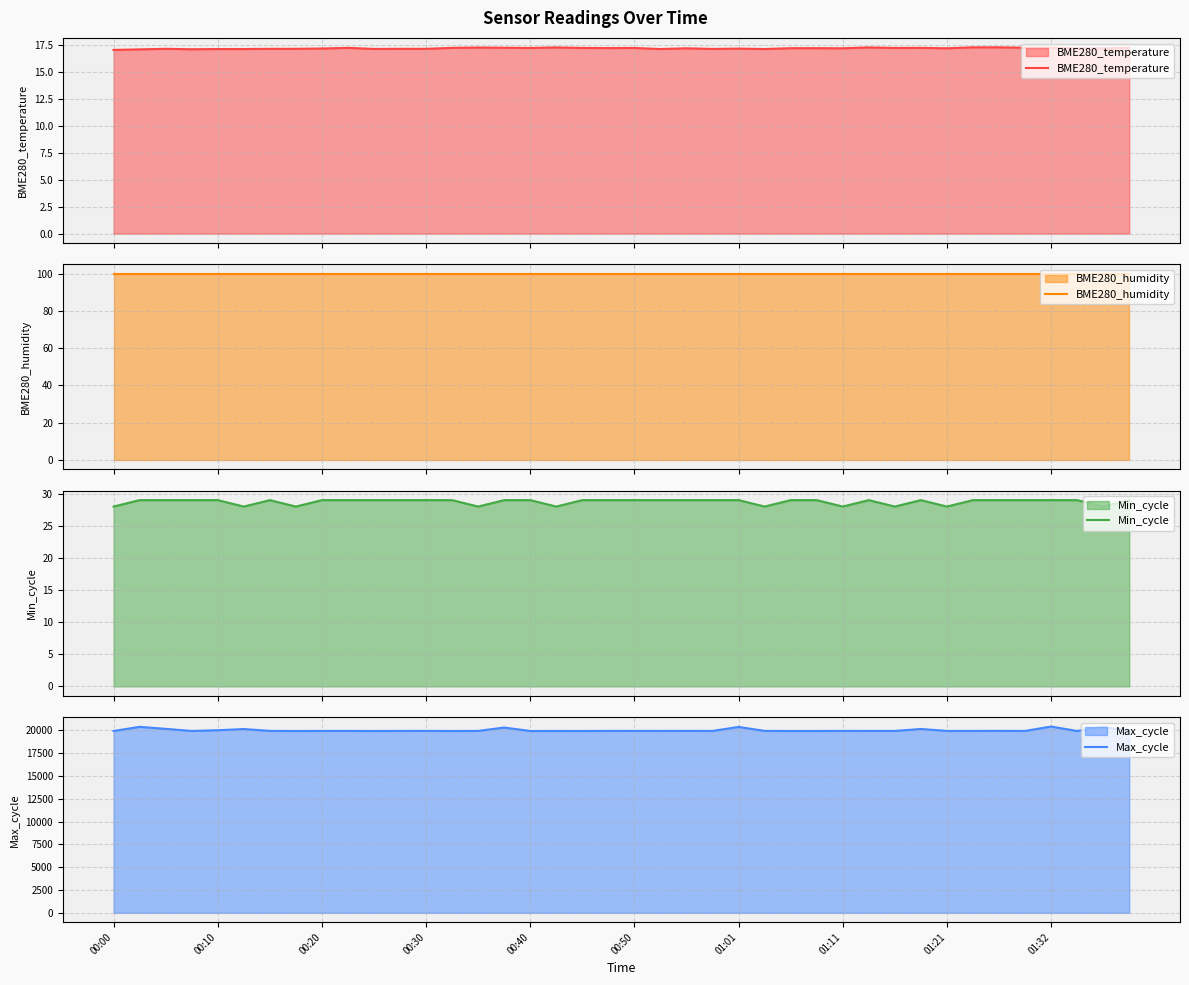

True or false: BME280_humidity and Min_cycle intersect in this chart.

False